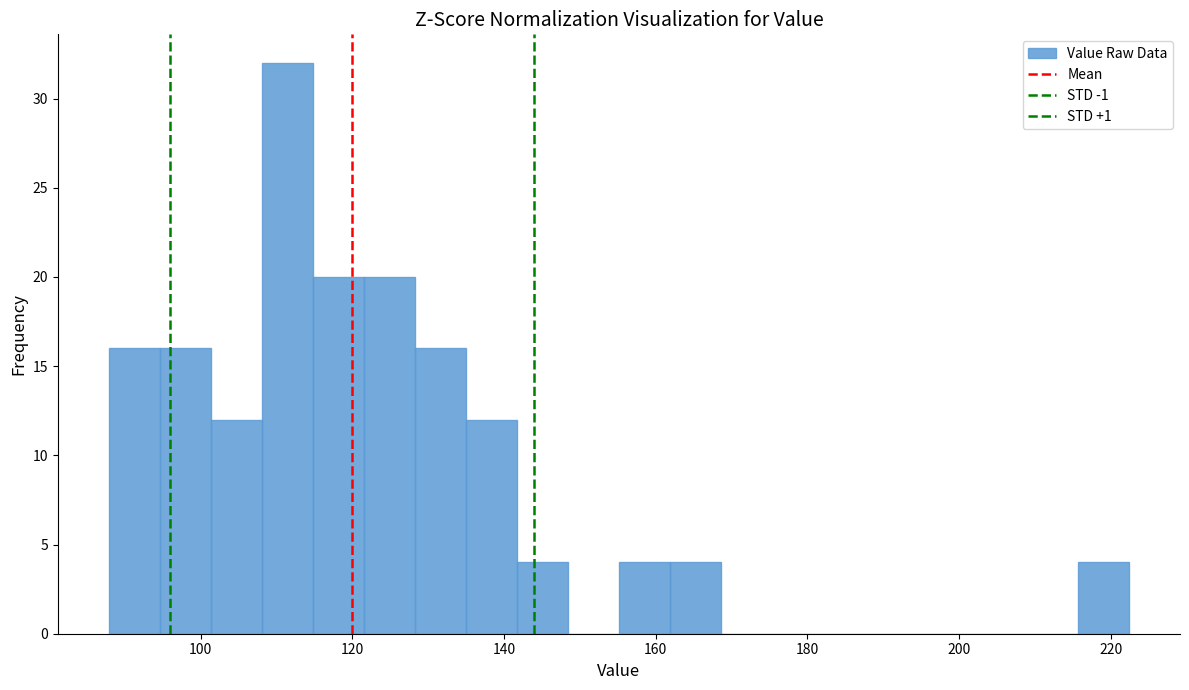

Read against the x-axis, roughly where is the centre of the tallest bar?

112